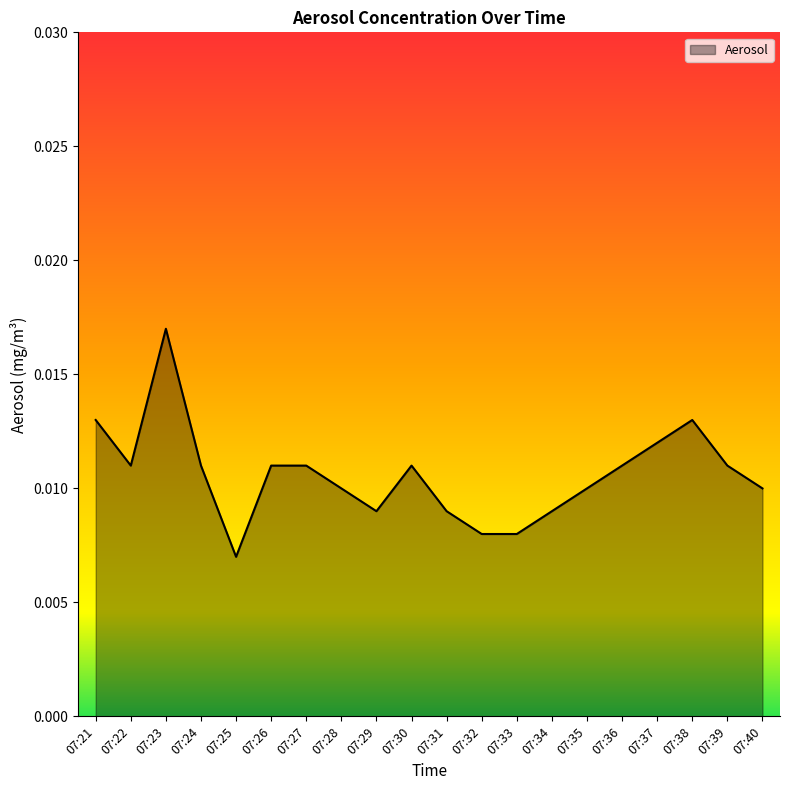

Between 07:22 and 07:40, which is larger?

07:22